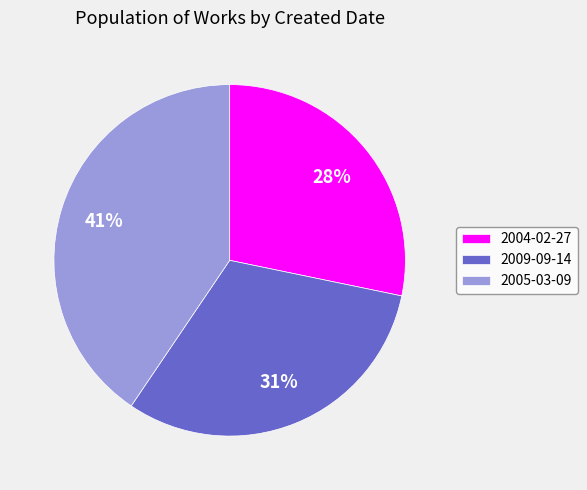

True or false: 2005-03-09 accounts for 54% of the total.

False